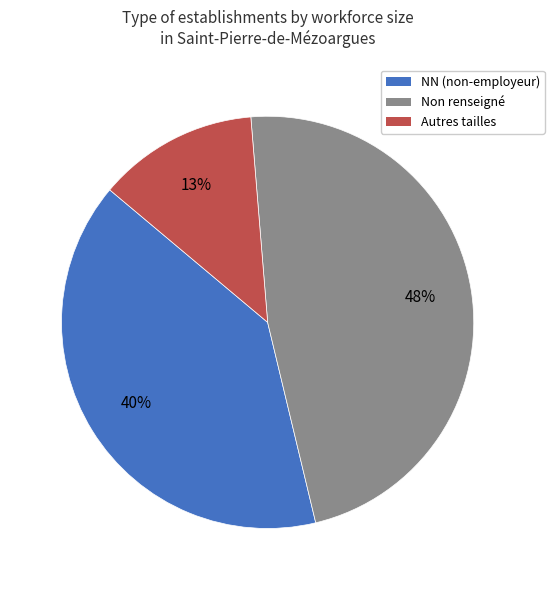

Is the sum of Non renseigné and NN (non-employeur) greater than half?

Yes